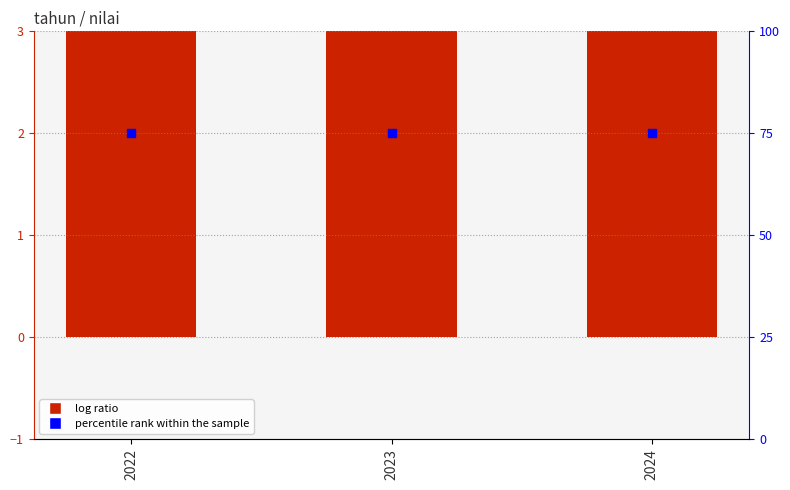

At which category is the sum across all series the highest?

2022